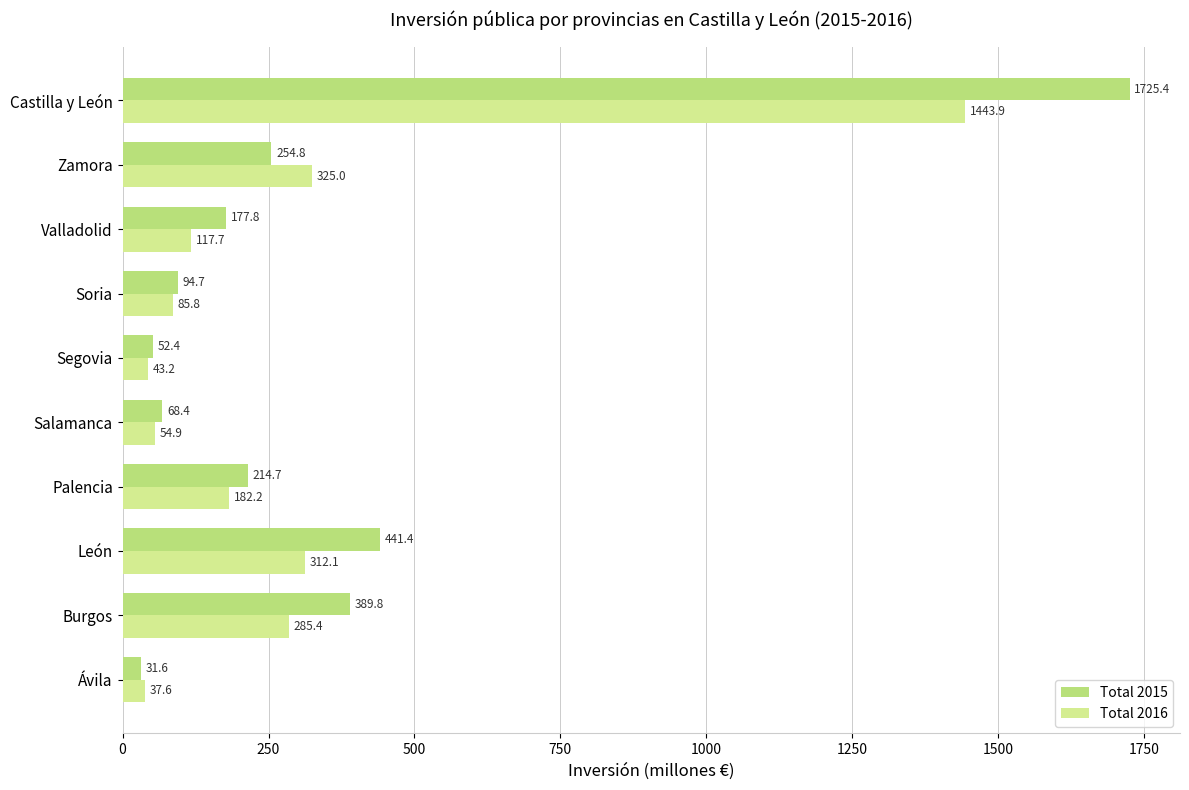

Rank the series by their average value, from highest to lowest.

Total 2015, Total 2016